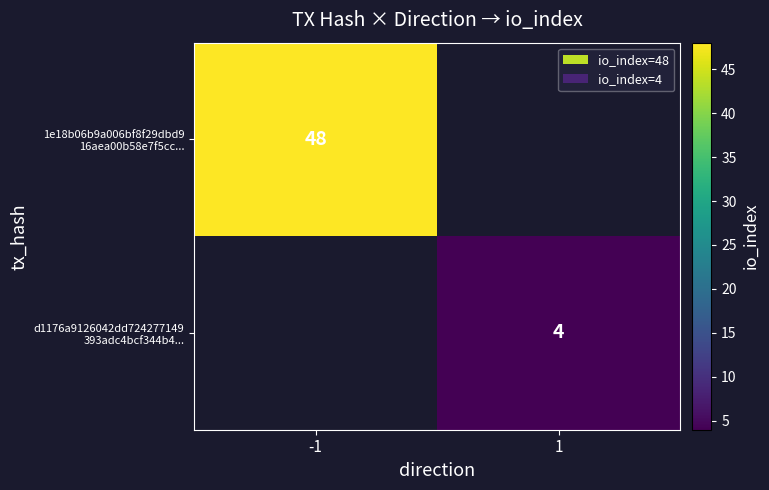

How many distinct data groups are displayed?

2